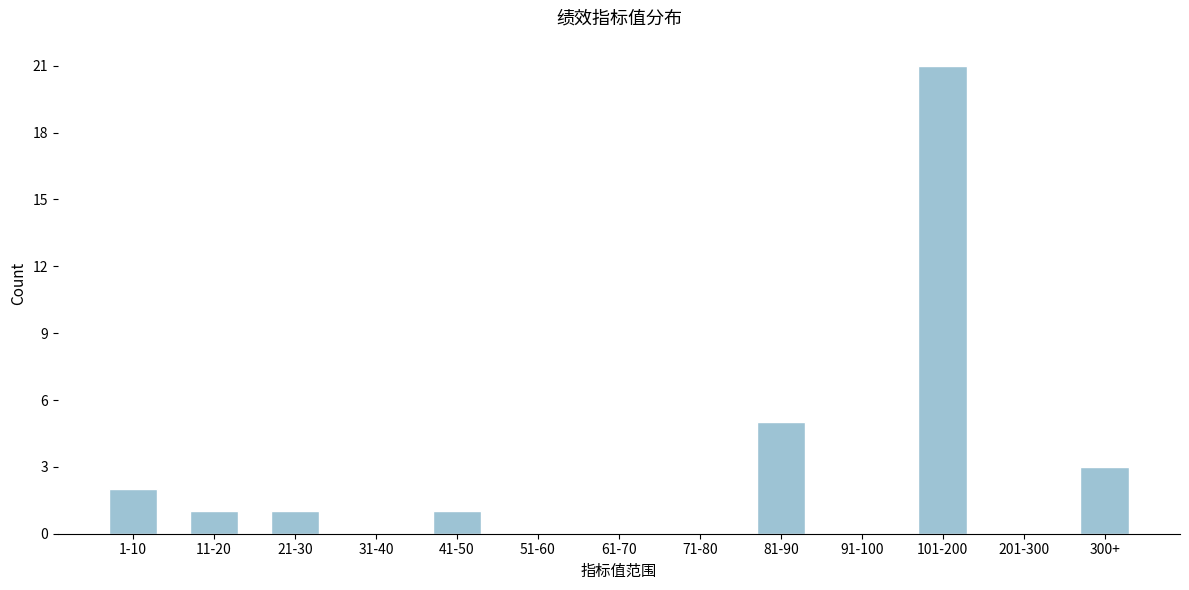

Reading right to left, what are all the values shown in this chart?

300+=3	201-300=0	101-200=21	91-100=0	81-90=5	71-80=0	61-70=0	51-60=0	41-50=1	31-40=0	21-30=1	11-20=1	1-10=2